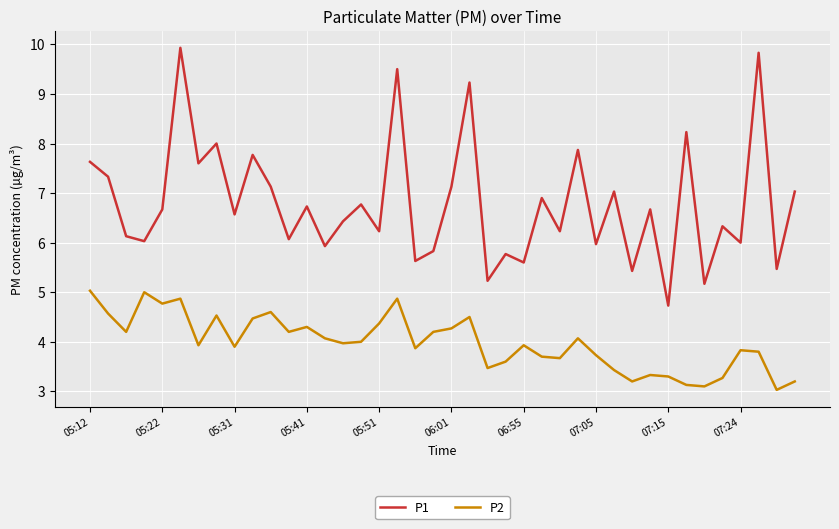

Which series has the largest total across all categories?

P1